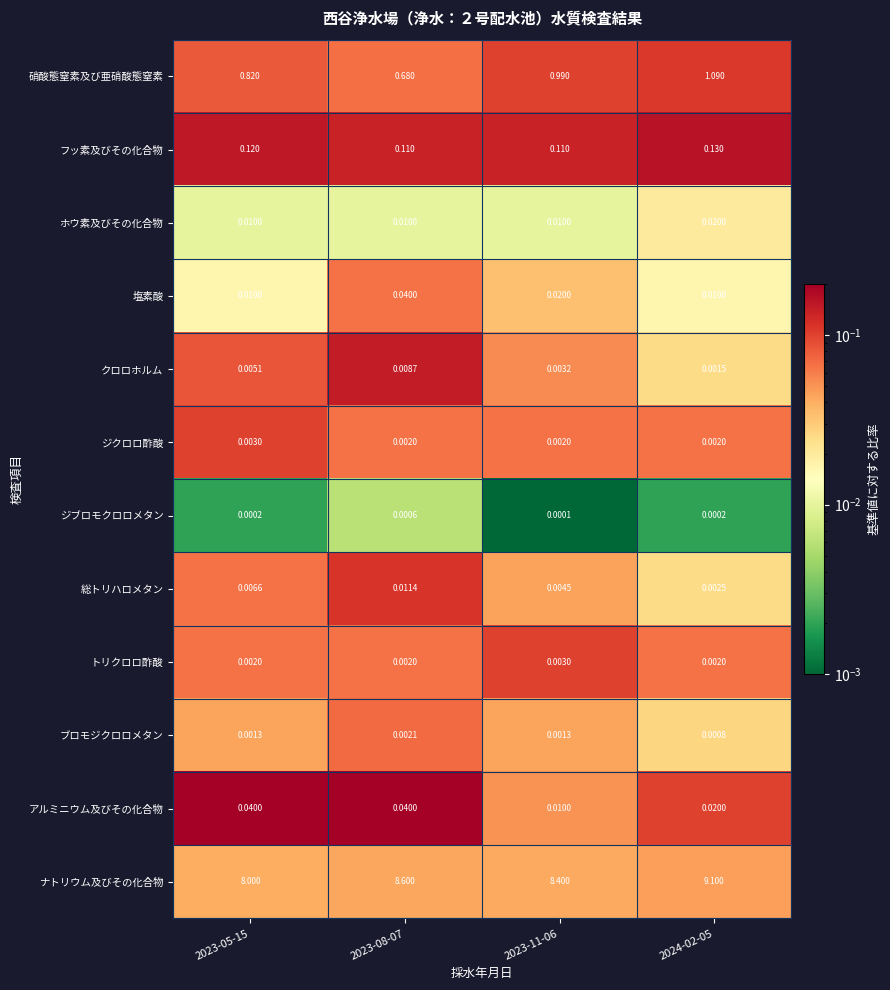

At which category is the sum across all series the highest?

2024-02-05